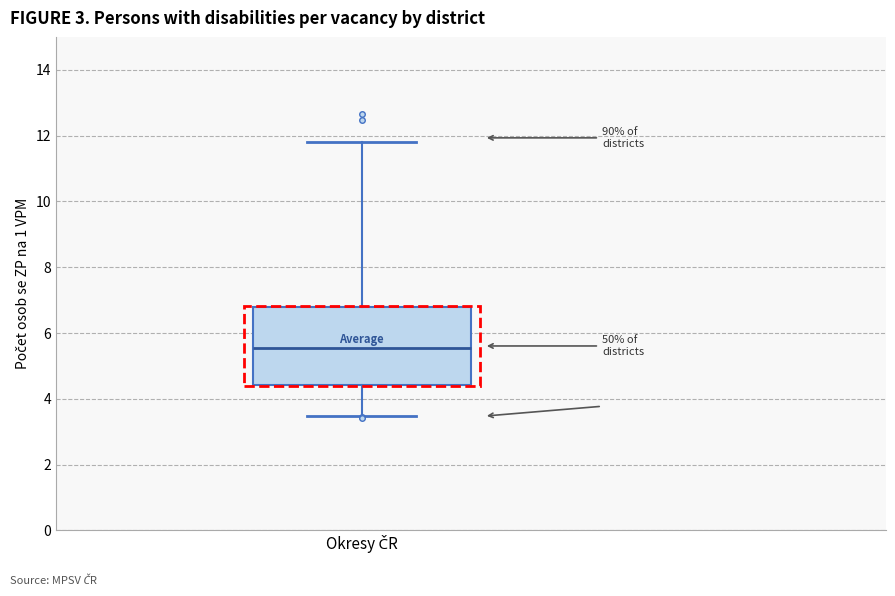

Where does the upper whisker of the box for Okresy ČR end on the y-axis? The values are not printed on the chart, so give them approximately, as read against the axis.

11.8